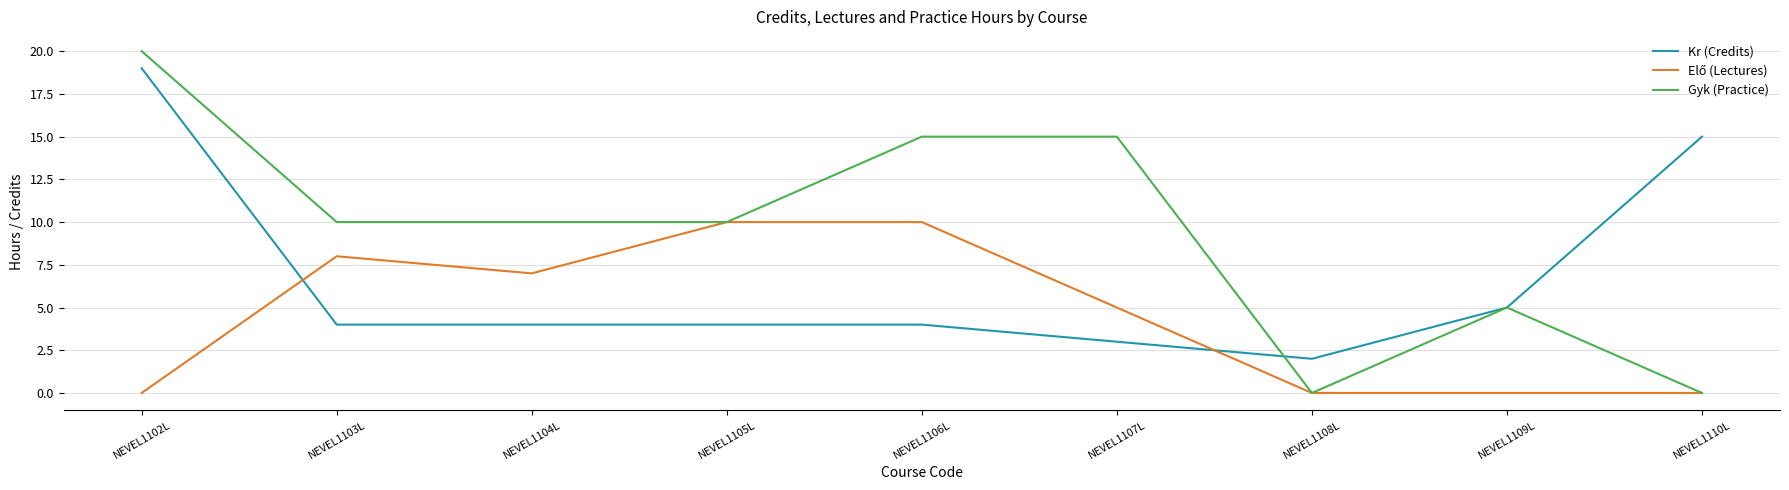

What is the total value across all series at NEVEL1107L?

23